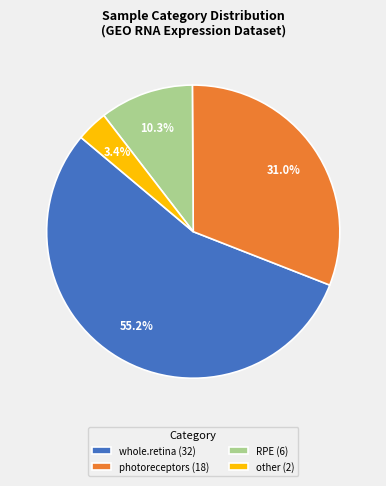

Count the number of slices in the pie.

4